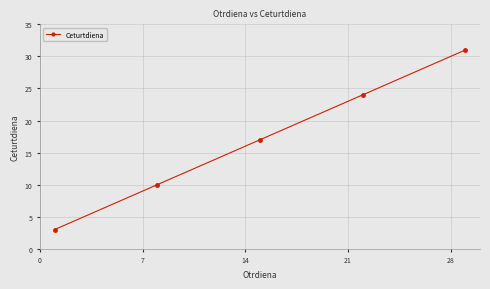

How many distinct data groups are displayed?

1